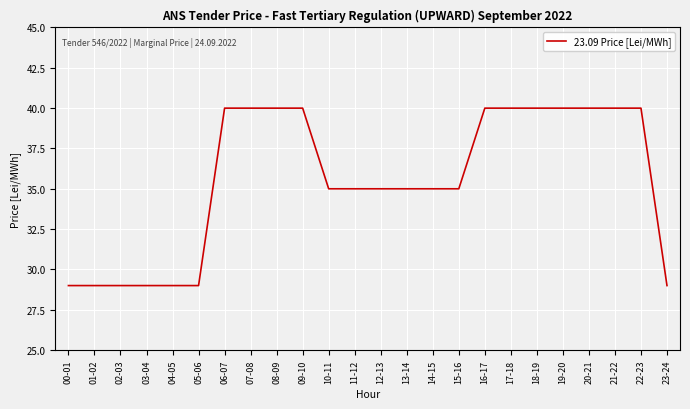

What position from the right is 15-16?

9